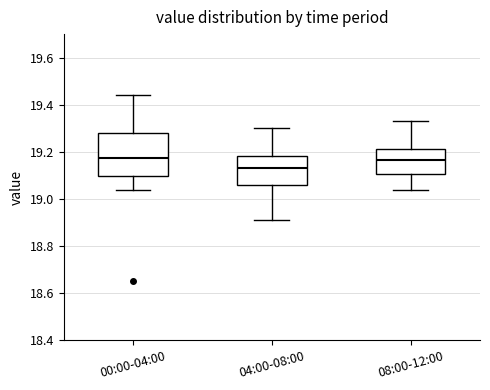

Reading left to right, read every box against the y-axis: the position of its median line, the range the box covers, and the ends of its whiskers. The values are not printed on the chart, so give them approximately, as read against the axis.

00:00-04:00: median 19.18, box 19.10 to 19.28, whiskers 19.04 to 19.44
04:00-08:00: median 19.14, box 19.06 to 19.18, whiskers 18.92 to 19.30
08:00-12:00: median 19.16, box 19.10 to 19.22, whiskers 19.04 to 19.34